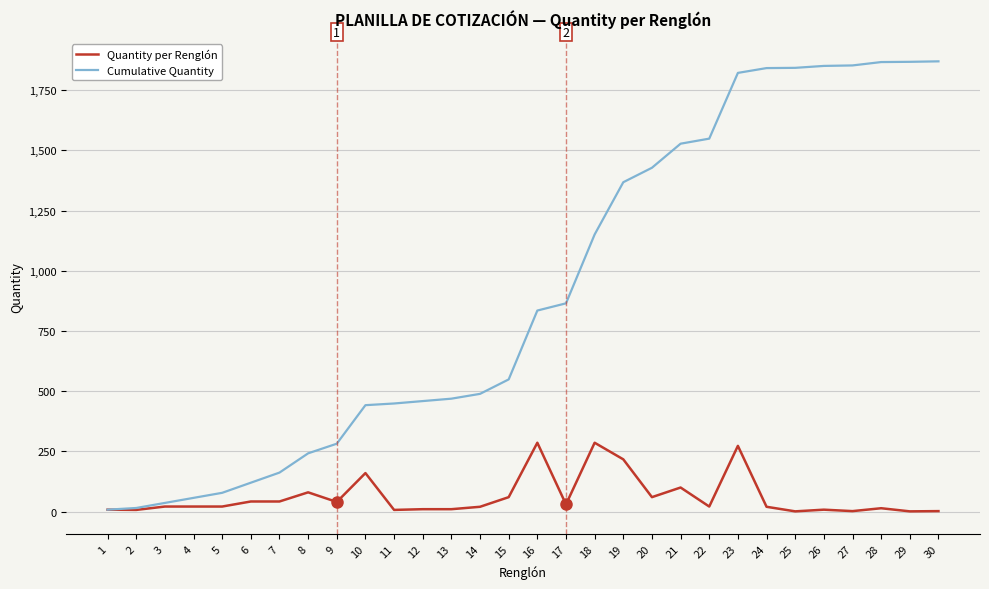

What is the highest value of the Cumulative Quantity series?

1870